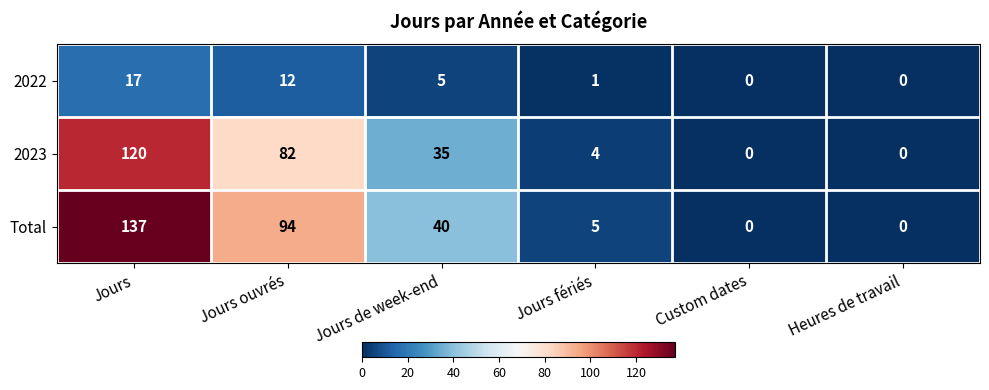

What is the difference between the Total values at Jours ouvrés and Jours de week-end?

54